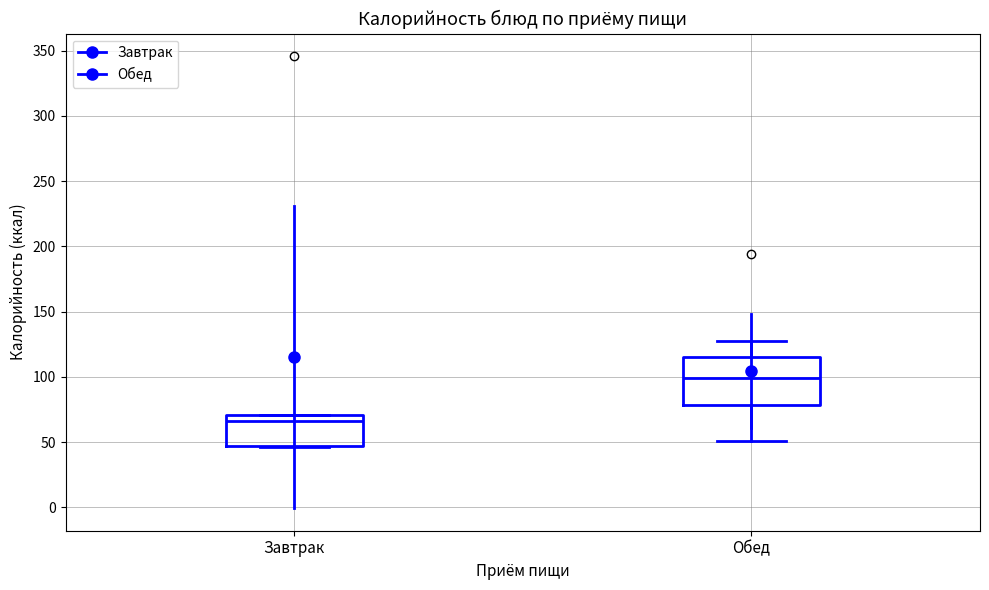

Which box's median line is the lowest?

Завтрак